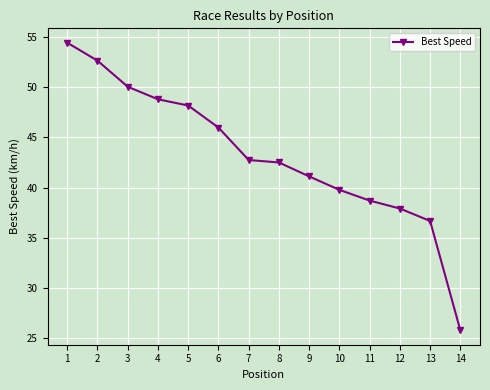

What is the difference between the values at 6 and 2?

6.7